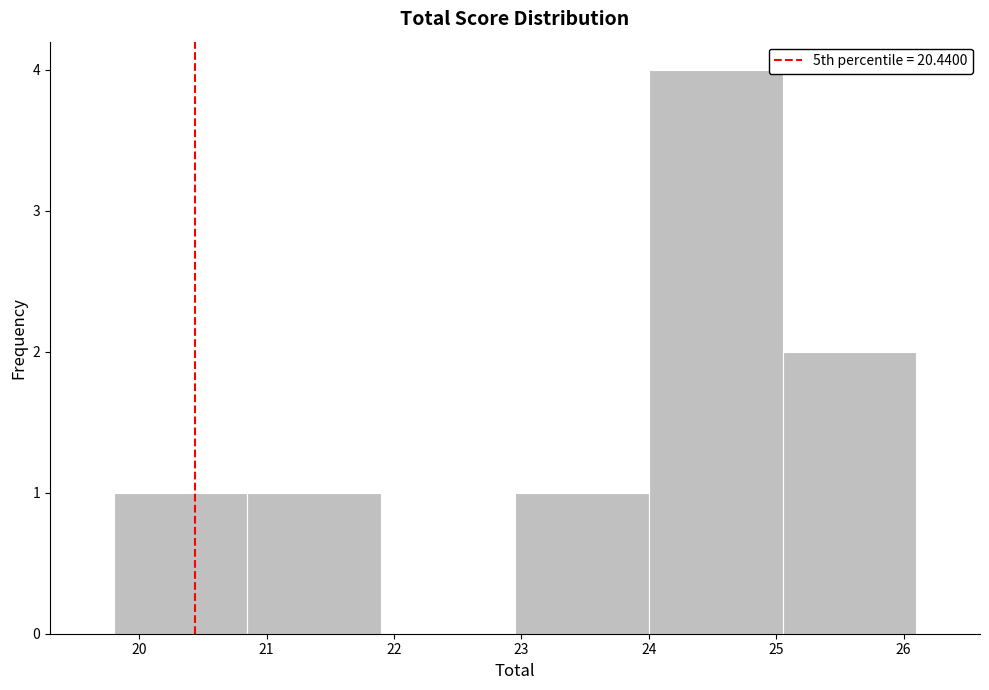

Over which range of the x-axis is the bar tallest?

24.00 to 25.05